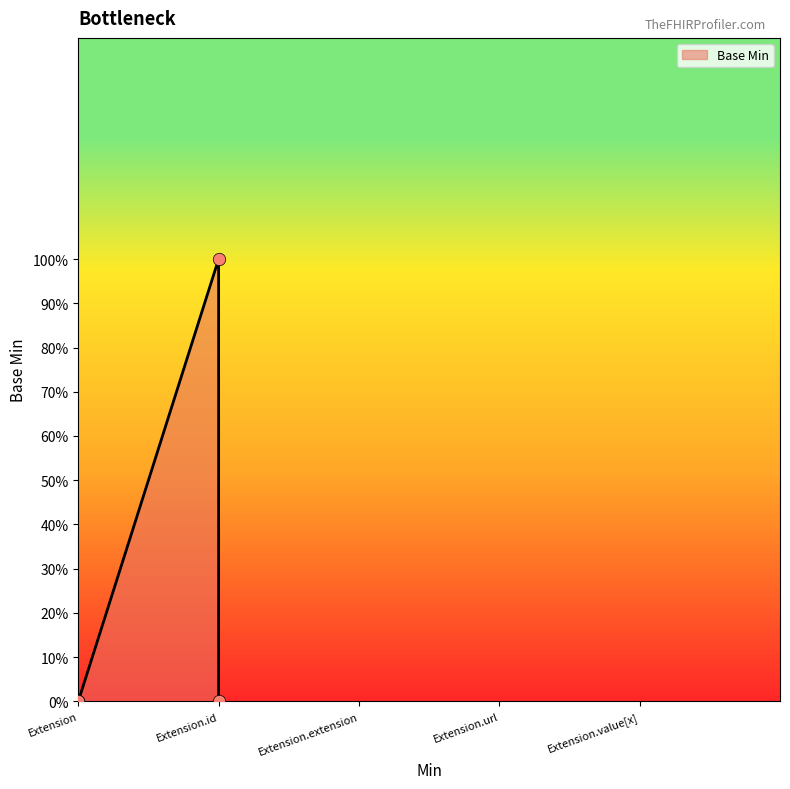

Which has a higher value, Extension.id or Extension?

Extension.id